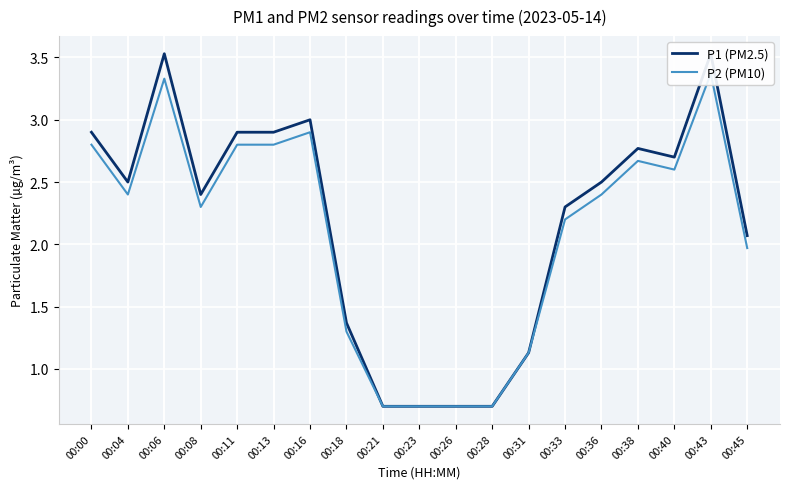

True or false: P2 (PM10) and P1 (PM2.5) intersect in this chart.

False